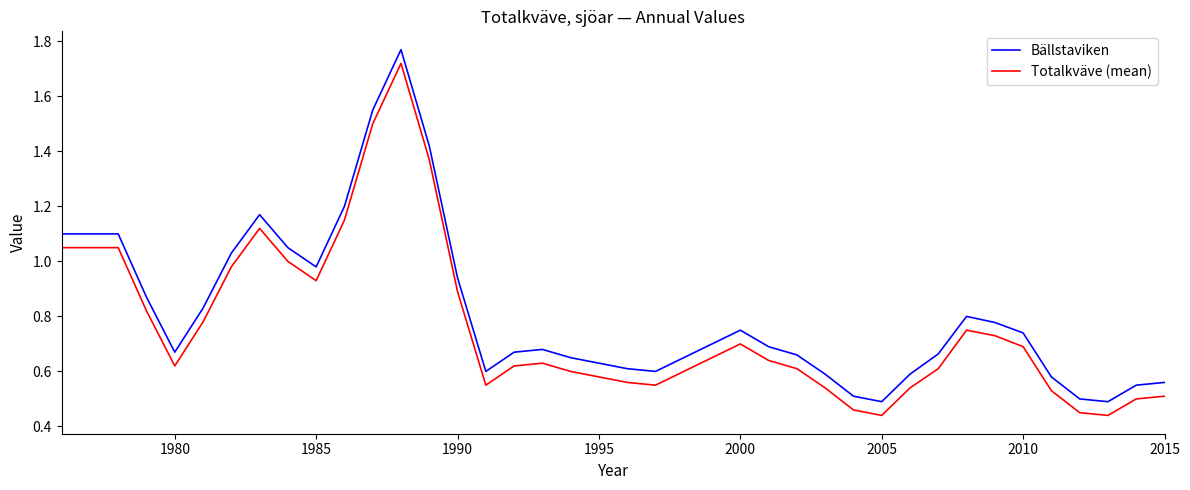

True or false: Bällstaviken and Totalkväve (mean) intersect in this chart.

False